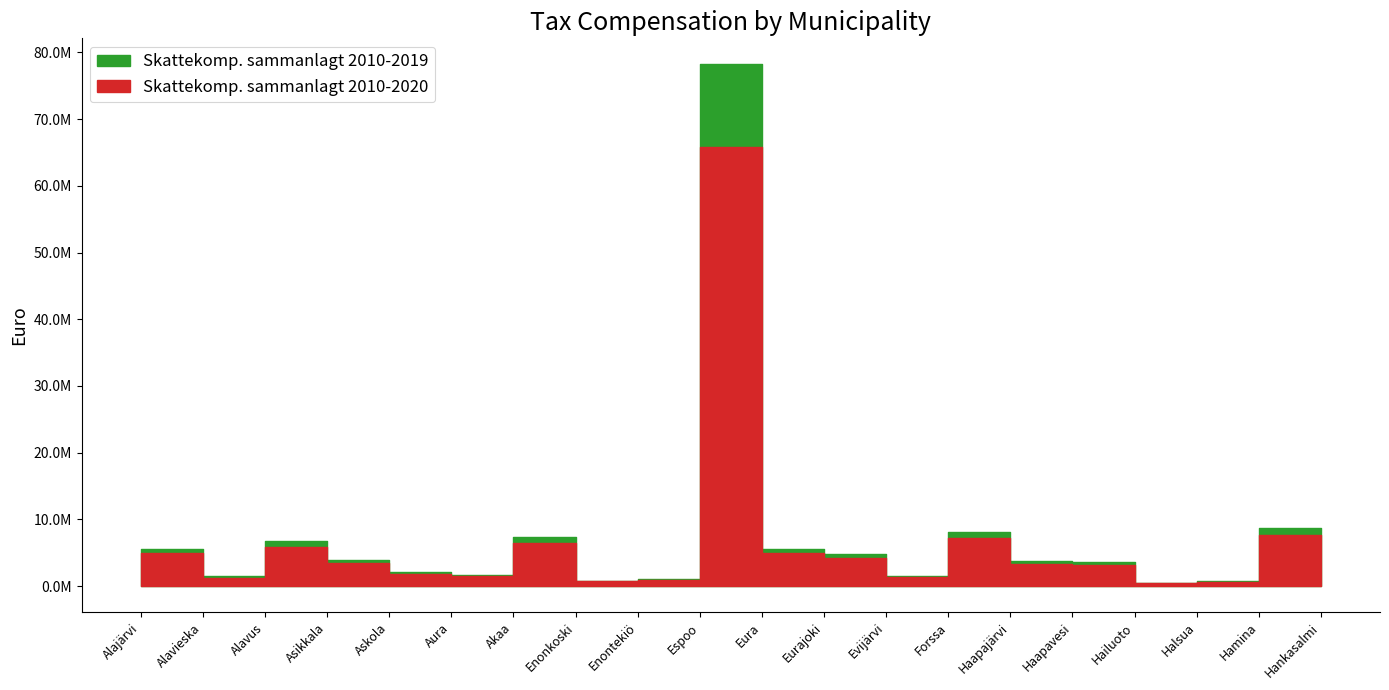

True or false: Skattekomp. sammanlagt 2010-2019 has a value of 6960374.0 at Alajärvi.

False